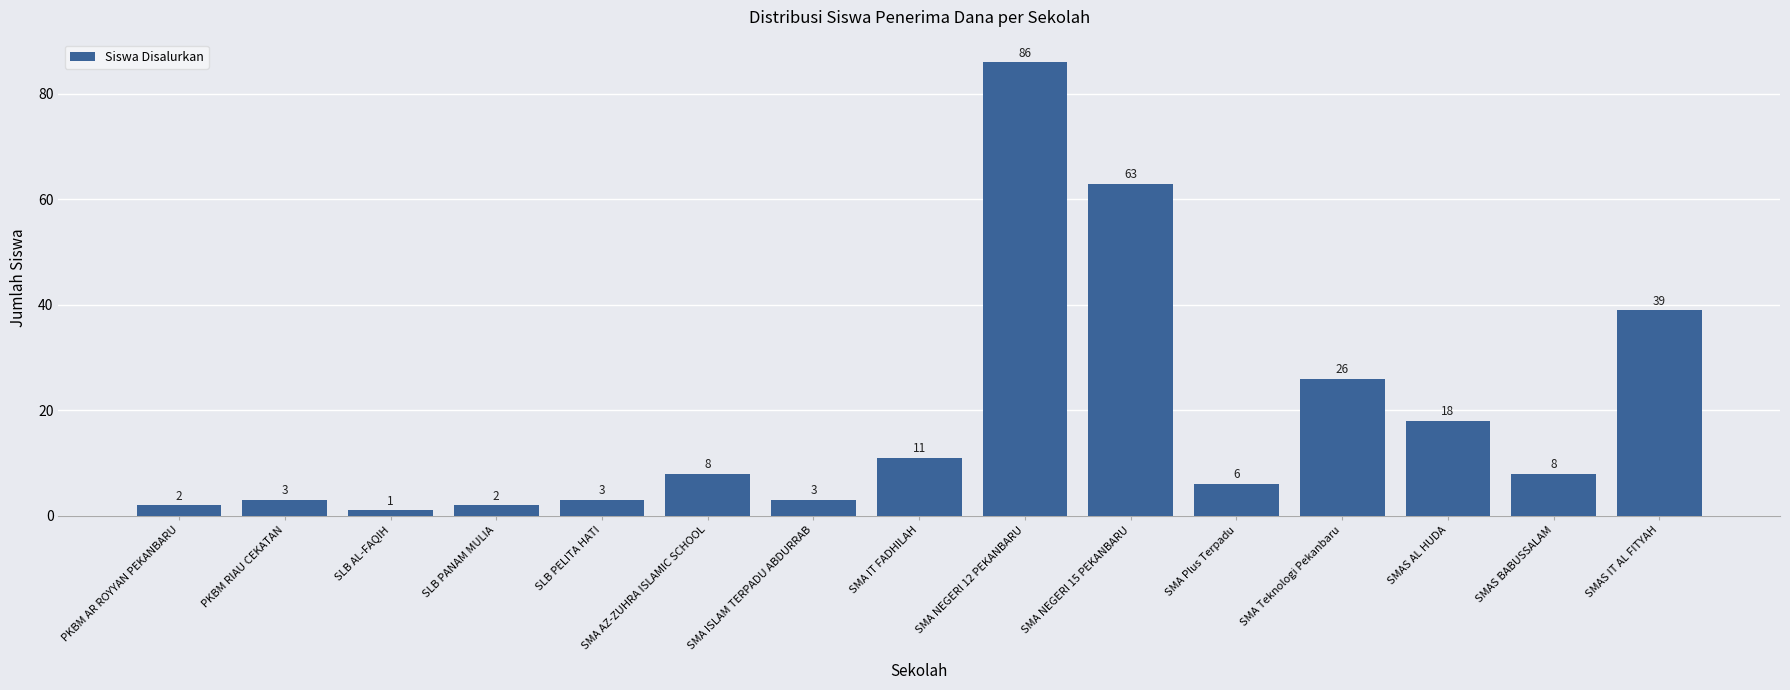

What is the greatest value displayed?

86